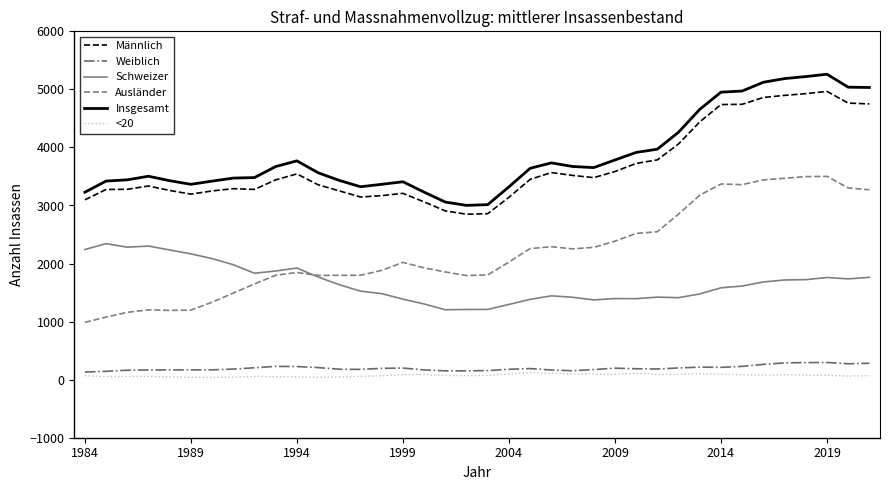

In Schweizer, how many points are lower than both neighbors (excluding endpoints)?

7